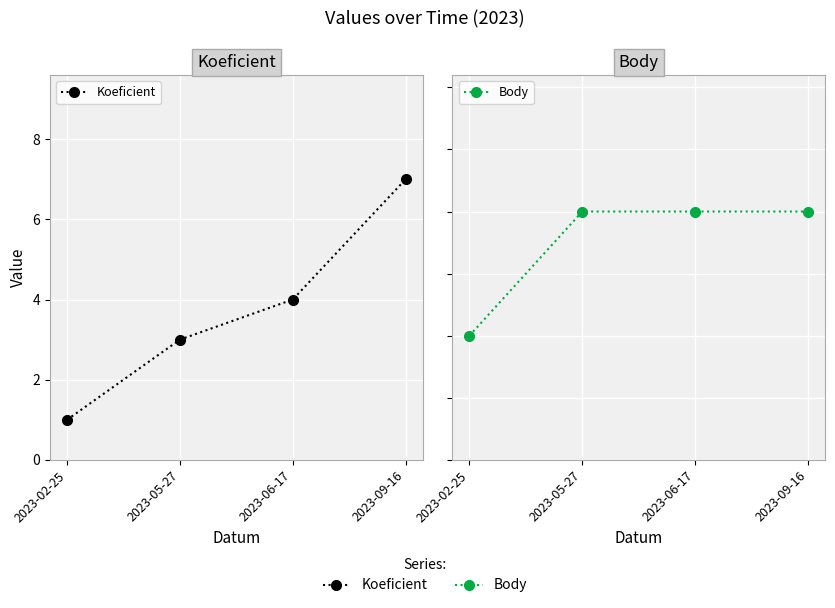

What position from the right is 2023-02-25?

4